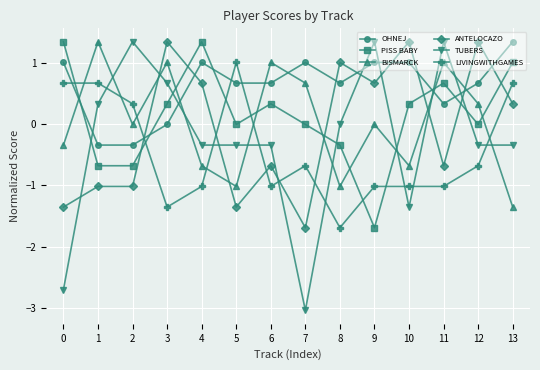

What is the difference between the second highest and minimum values in the LIVINGWITHGAMES series?

2.4